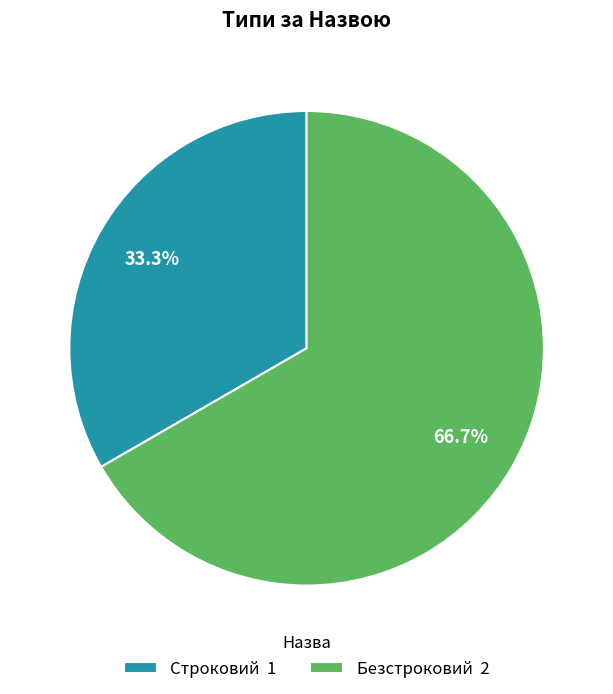

To the nearest percent, what portion does Безстроковий represent?

67%